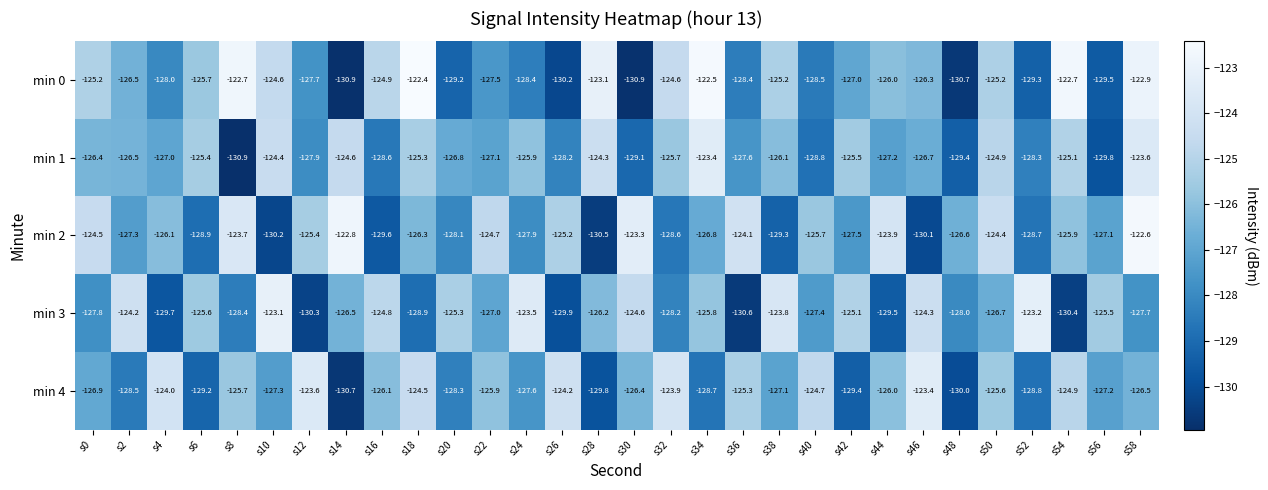

The min 4 series shows -124.9 at s54. True or false?

True